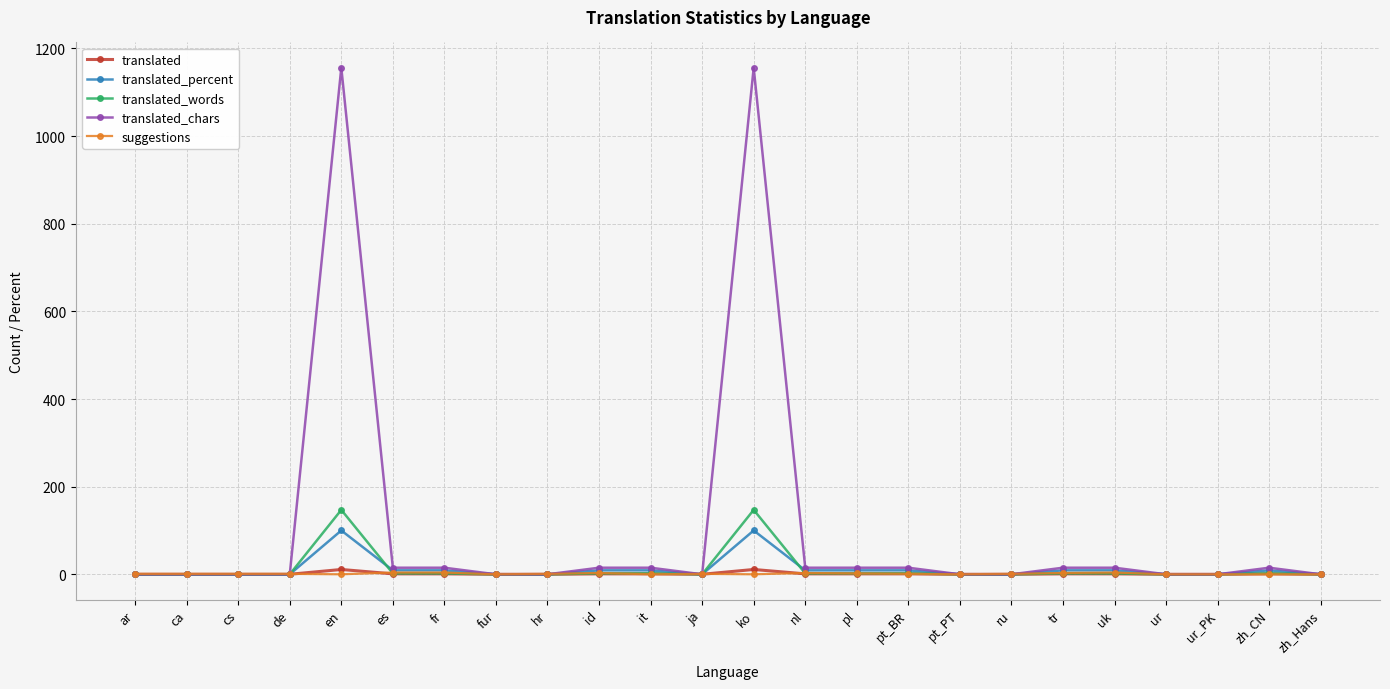

What is the sum of the translated values at pt_BR and pt_PT?

1